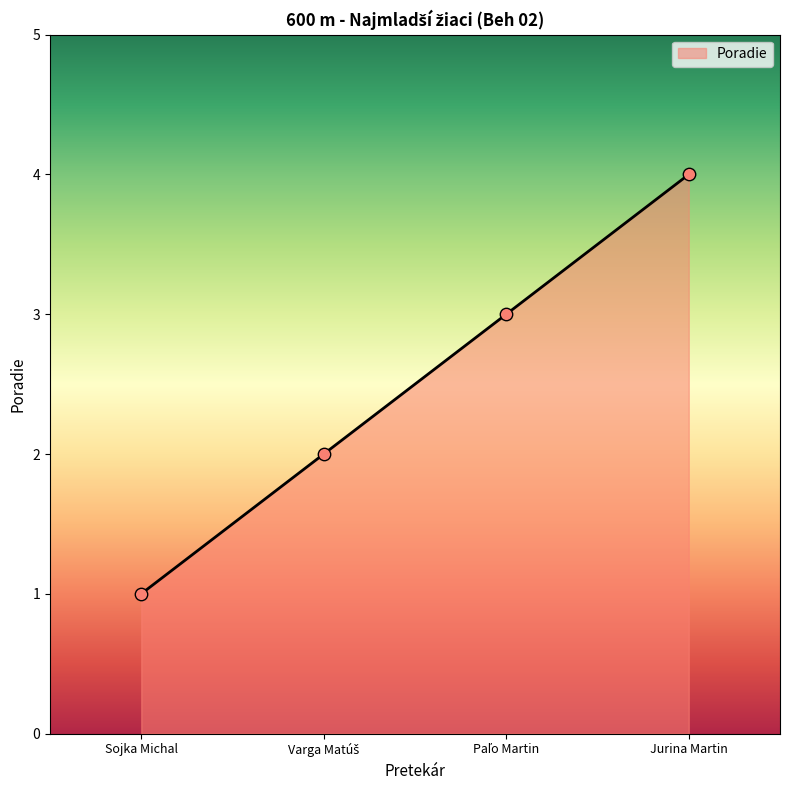

Between Sojka Michal and Jurina Martin, which is larger?

Jurina Martin